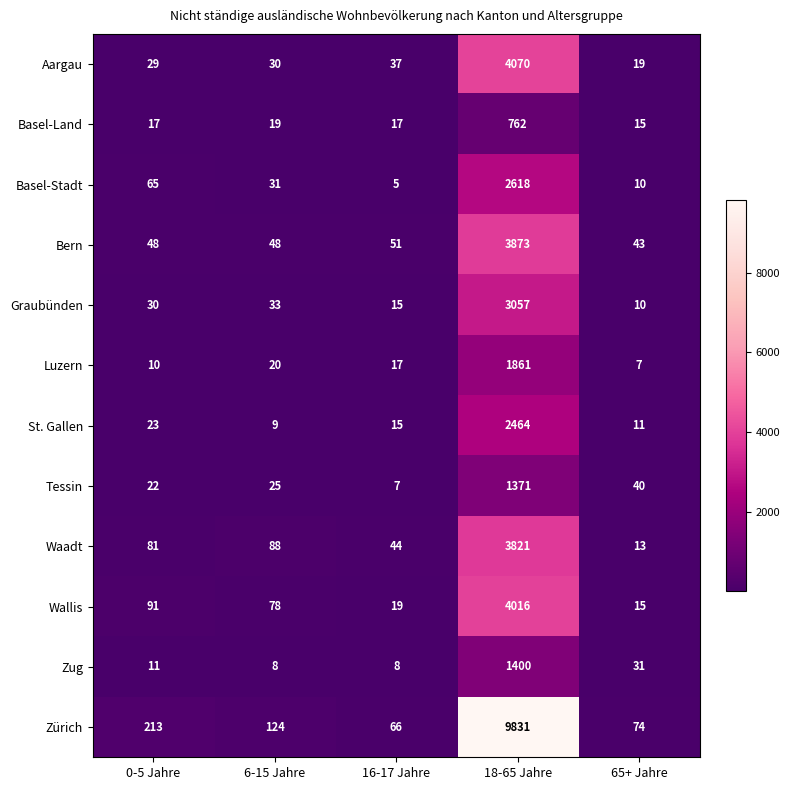

What is the smallest value displayed?

5